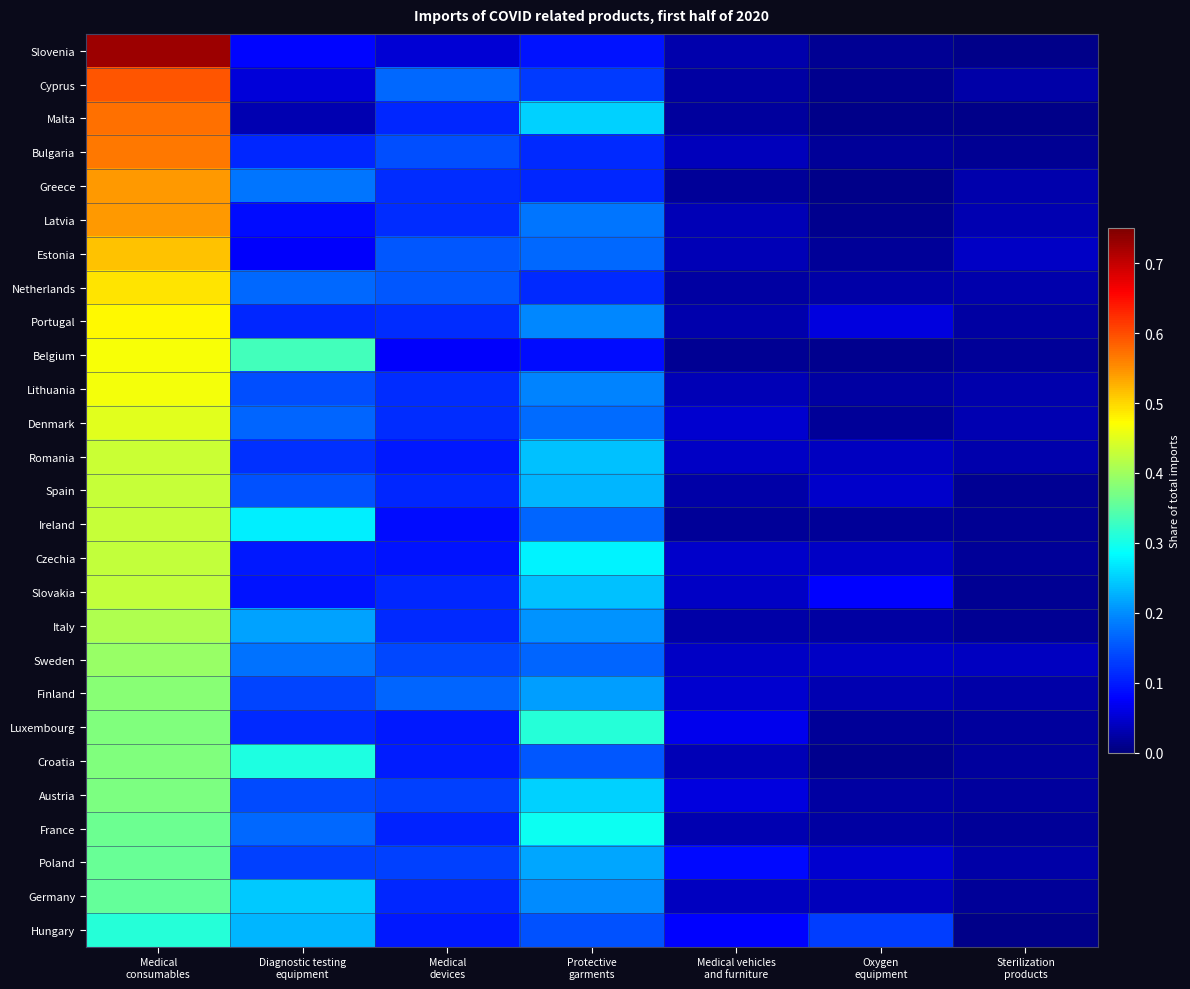

Reading left to right, transcribe all the data shown in this chart.

Slovenia: Medical
consumables=0.7	Diagnostic testing
equipment=0.1	Medical
devices=0.1	Protective
garments=0.1	Medical vehicles
and furniture=0.0	Oxygen
equipment=0.0	Sterilization
products=0.0
Cyprus: Medical
consumables=0.6	Diagnostic testing
equipment=0.1	Medical
devices=0.2	Protective
garments=0.1	Medical vehicles
and furniture=0.0	Oxygen
equipment=0.0	Sterilization
products=0.0
Malta: Medical
consumables=0.6	Diagnostic testing
equipment=0.0	Medical
devices=0.1	Protective
garments=0.2	Medical vehicles
and furniture=0.0	Oxygen
equipment=0.0	Sterilization
products=0.0
Bulgaria: Medical
consumables=0.6	Diagnostic testing
equipment=0.1	Medical
devices=0.1	Protective
garments=0.1	Medical vehicles
and furniture=0.0	Oxygen
equipment=0.0	Sterilization
products=0.0
Greece: Medical
consumables=0.5	Diagnostic testing
equipment=0.2	Medical
devices=0.1	Protective
garments=0.1	Medical vehicles
and furniture=0.0	Oxygen
equipment=0.0	Sterilization
products=0.0
Latvia: Medical
consumables=0.5	Diagnostic testing
equipment=0.1	Medical
devices=0.1	Protective
garments=0.2	Medical vehicles
and furniture=0.0	Oxygen
equipment=0.0	Sterilization
products=0.0
Estonia: Medical
consumables=0.5	Diagnostic testing
equipment=0.1	Medical
devices=0.2	Protective
garments=0.2	Medical vehicles
and furniture=0.0	Oxygen
equipment=0.0	Sterilization
products=0.0
Netherlands: Medical
consumables=0.5	Diagnostic testing
equipment=0.2	Medical
devices=0.2	Protective
garments=0.1	Medical vehicles
and furniture=0.0	Oxygen
equipment=0.0	Sterilization
products=0.0
Portugal: Medical
consumables=0.5	Diagnostic testing
equipment=0.1	Medical
devices=0.1	Protective
garments=0.2	Medical vehicles
and furniture=0.0	Oxygen
equipment=0.1	Sterilization
products=0.0
Belgium: Medical
consumables=0.5	Diagnostic testing
equipment=0.3	Medical
devices=0.1	Protective
garments=0.1	Medical vehicles
and furniture=0.0	Oxygen
equipment=0.0	Sterilization
products=0.0
Lithuania: Medical
consumables=0.5	Diagnostic testing
equipment=0.1	Medical
devices=0.1	Protective
garments=0.2	Medical vehicles
and furniture=0.0	Oxygen
equipment=0.0	Sterilization
products=0.0
Denmark: Medical
consumables=0.5	Diagnostic testing
equipment=0.2	Medical
devices=0.1	Protective
garments=0.2	Medical vehicles
and furniture=0.0	Oxygen
equipment=0.0	Sterilization
products=0.0
Romania: Medical
consumables=0.4	Diagnostic testing
equipment=0.1	Medical
devices=0.1	Protective
garments=0.2	Medical vehicles
and furniture=0.0	Oxygen
equipment=0.0	Sterilization
products=0.0
Spain: Medical
consumables=0.4	Diagnostic testing
equipment=0.1	Medical
devices=0.1	Protective
garments=0.2	Medical vehicles
and furniture=0.0	Oxygen
equipment=0.0	Sterilization
products=0.0
Ireland: Medical
consumables=0.4	Diagnostic testing
equipment=0.3	Medical
devices=0.1	Protective
garments=0.2	Medical vehicles
and furniture=0.0	Oxygen
equipment=0.0	Sterilization
products=0.0
Czechia: Medical
consumables=0.4	Diagnostic testing
equipment=0.1	Medical
devices=0.1	Protective
garments=0.3	Medical vehicles
and furniture=0.0	Oxygen
equipment=0.0	Sterilization
products=0.0
Slovakia: Medical
consumables=0.4	Diagnostic testing
equipment=0.1	Medical
devices=0.1	Protective
garments=0.2	Medical vehicles
and furniture=0.0	Oxygen
equipment=0.1	Sterilization
products=0.0
Italy: Medical
consumables=0.4	Diagnostic testing
equipment=0.2	Medical
devices=0.1	Protective
garments=0.2	Medical vehicles
and furniture=0.0	Oxygen
equipment=0.0	Sterilization
products=0.0
Sweden: Medical
consumables=0.4	Diagnostic testing
equipment=0.2	Medical
devices=0.1	Protective
garments=0.2	Medical vehicles
and furniture=0.0	Oxygen
equipment=0.0	Sterilization
products=0.0
Finland: Medical
consumables=0.4	Diagnostic testing
equipment=0.1	Medical
devices=0.2	Protective
garments=0.2	Medical vehicles
and furniture=0.0	Oxygen
equipment=0.0	Sterilization
products=0.0
Luxembourg: Medical
consumables=0.4	Diagnostic testing
equipment=0.1	Medical
devices=0.1	Protective
garments=0.3	Medical vehicles
and furniture=0.1	Oxygen
equipment=0.0	Sterilization
products=0.0
Croatia: Medical
consumables=0.4	Diagnostic testing
equipment=0.3	Medical
devices=0.1	Protective
garments=0.2	Medical vehicles
and furniture=0.0	Oxygen
equipment=0.0	Sterilization
products=0.0
Austria: Medical
consumables=0.4	Diagnostic testing
equipment=0.1	Medical
devices=0.1	Protective
garments=0.3	Medical vehicles
and furniture=0.1	Oxygen
equipment=0.0	Sterilization
products=0.0
France: Medical
consumables=0.4	Diagnostic testing
equipment=0.2	Medical
devices=0.1	Protective
garments=0.3	Medical vehicles
and furniture=0.0	Oxygen
equipment=0.0	Sterilization
products=0.0
Poland: Medical
consumables=0.4	Diagnostic testing
equipment=0.1	Medical
devices=0.1	Protective
garments=0.2	Medical vehicles
and furniture=0.1	Oxygen
equipment=0.0	Sterilization
products=0.0
Germany: Medical
consumables=0.4	Diagnostic testing
equipment=0.2	Medical
devices=0.1	Protective
garments=0.2	Medical vehicles
and furniture=0.0	Oxygen
equipment=0.0	Sterilization
products=0.0
Hungary: Medical
consumables=0.3	Diagnostic testing
equipment=0.2	Medical
devices=0.1	Protective
garments=0.1	Medical vehicles
and furniture=0.1	Oxygen
equipment=0.1	Sterilization
products=0.0